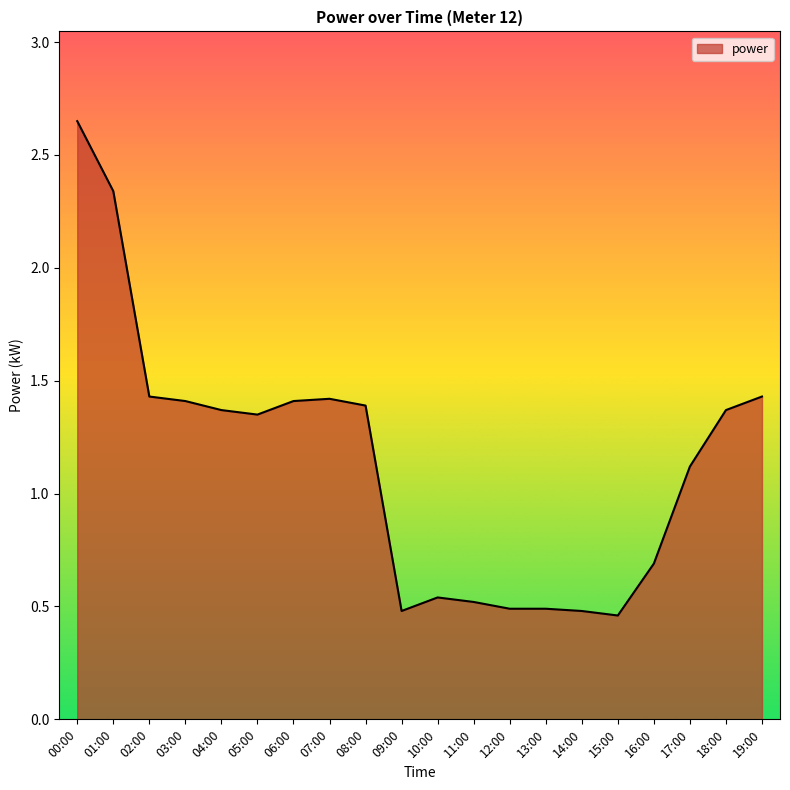

What position from the right is 02:00?

18